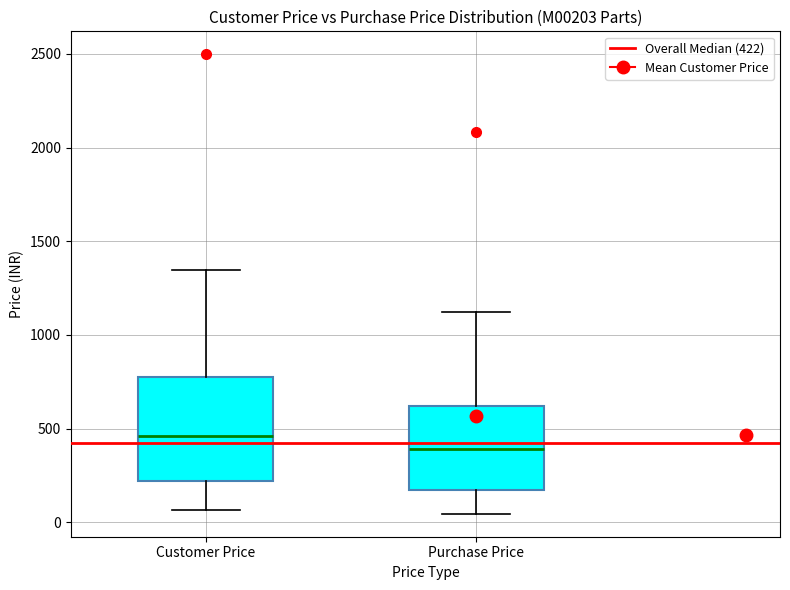

Which box's median line is the highest?

Customer Price